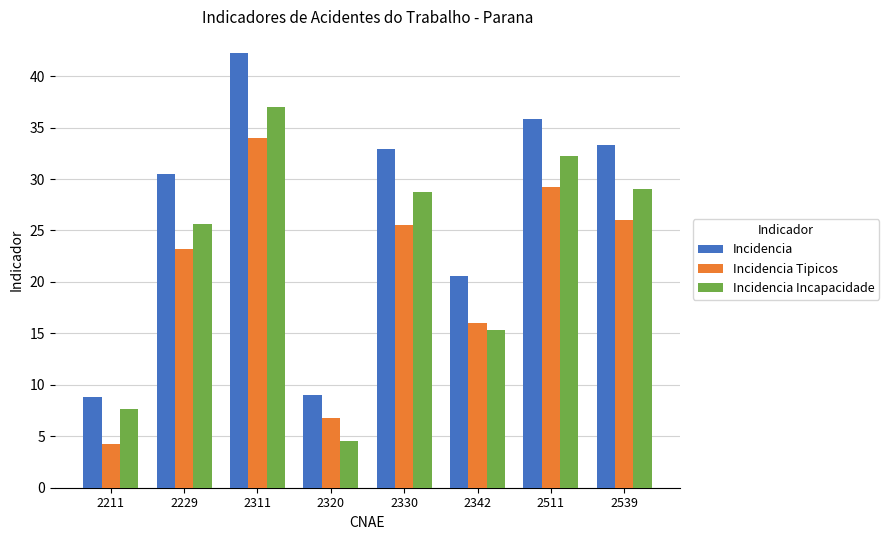

The Incidencia series shows 15.4 at 2539. True or false?

False